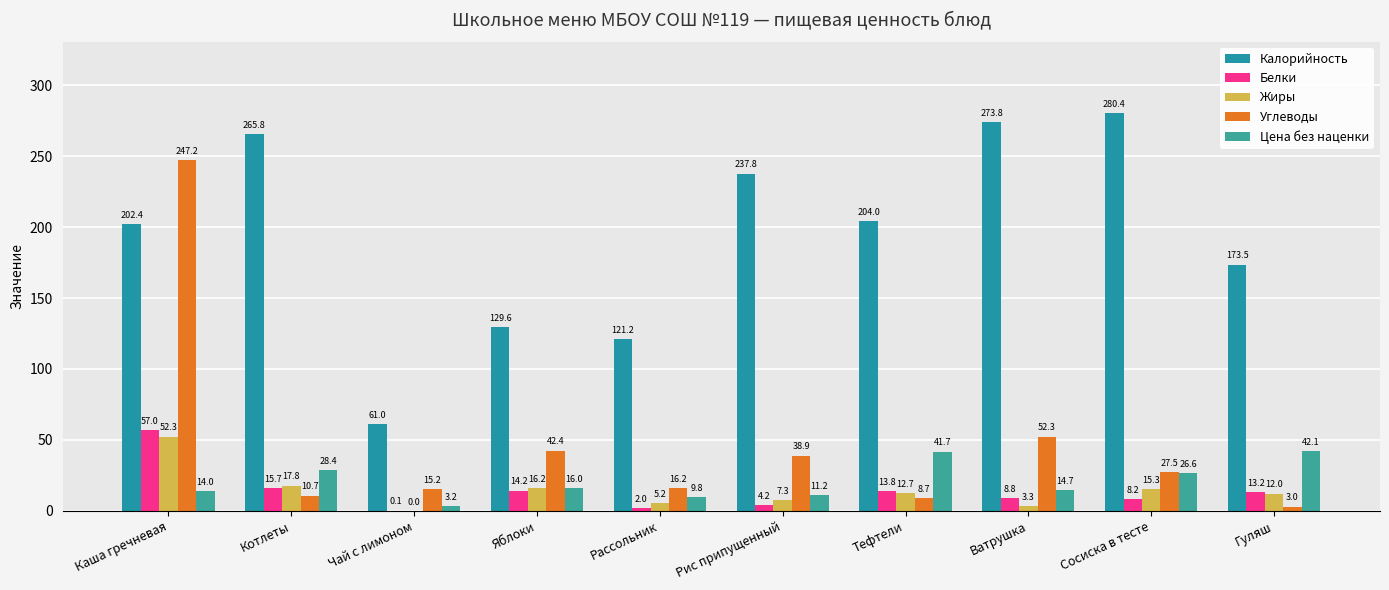

Reading right to left, list all the values displayed in this chart.

Калорийность: Гуляш=173.5	Сосиска в тесте=280.4	Ватрушка=273.8	Тефтели=204.0	Рис припущенный=237.8	Рассольник=121.2	Яблоки=129.6	Чай с лимоном=61.0	Котлеты=265.8	Каша гречневая=202.4
Белки: Гуляш=13.2	Сосиска в тесте=8.2	Ватрушка=8.8	Тефтели=13.8	Рис припущенный=4.2	Рассольник=2.0	Яблоки=14.2	Чай с лимоном=0.1	Котлеты=15.7	Каша гречневая=57.0
Жиры: Гуляш=12.0	Сосиска в тесте=15.3	Ватрушка=3.3	Тефтели=12.7	Рис припущенный=7.3	Рассольник=5.2	Яблоки=16.2	Чай с лимоном=0.0	Котлеты=17.8	Каша гречневая=52.3
Углеводы: Гуляш=3.0	Сосиска в тесте=27.5	Ватрушка=52.3	Тефтели=8.7	Рис припущенный=38.9	Рассольник=16.2	Яблоки=42.4	Чай с лимоном=15.2	Котлеты=10.7	Каша гречневая=247.2
Цена без наценки: Гуляш=42.1	Сосиска в тесте=26.6	Ватрушка=14.7	Тефтели=41.7	Рис припущенный=11.2	Рассольник=9.8	Яблоки=16.0	Чай с лимоном=3.2	Котлеты=28.4	Каша гречневая=14.0